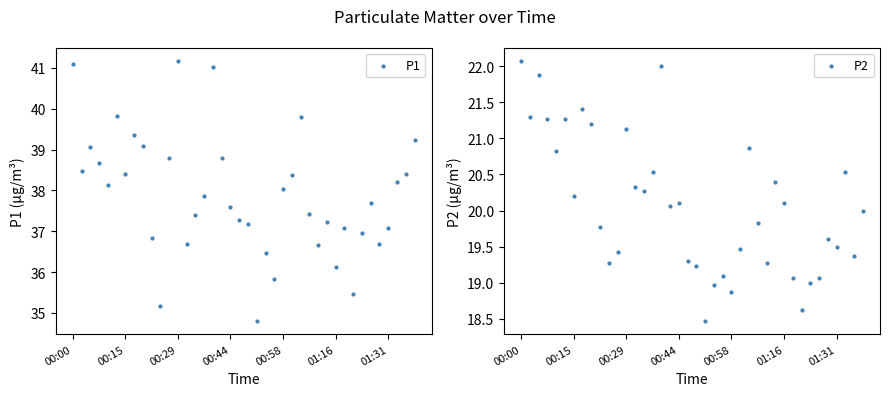

Which series has the largest total across all categories?

P1